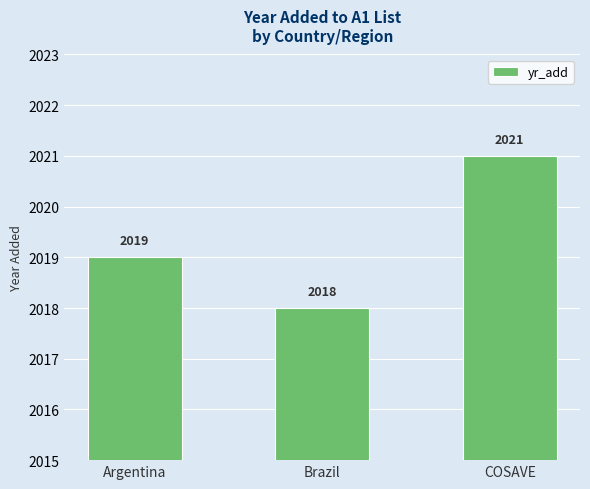

What is the value of the 1st bar from the left?

2019